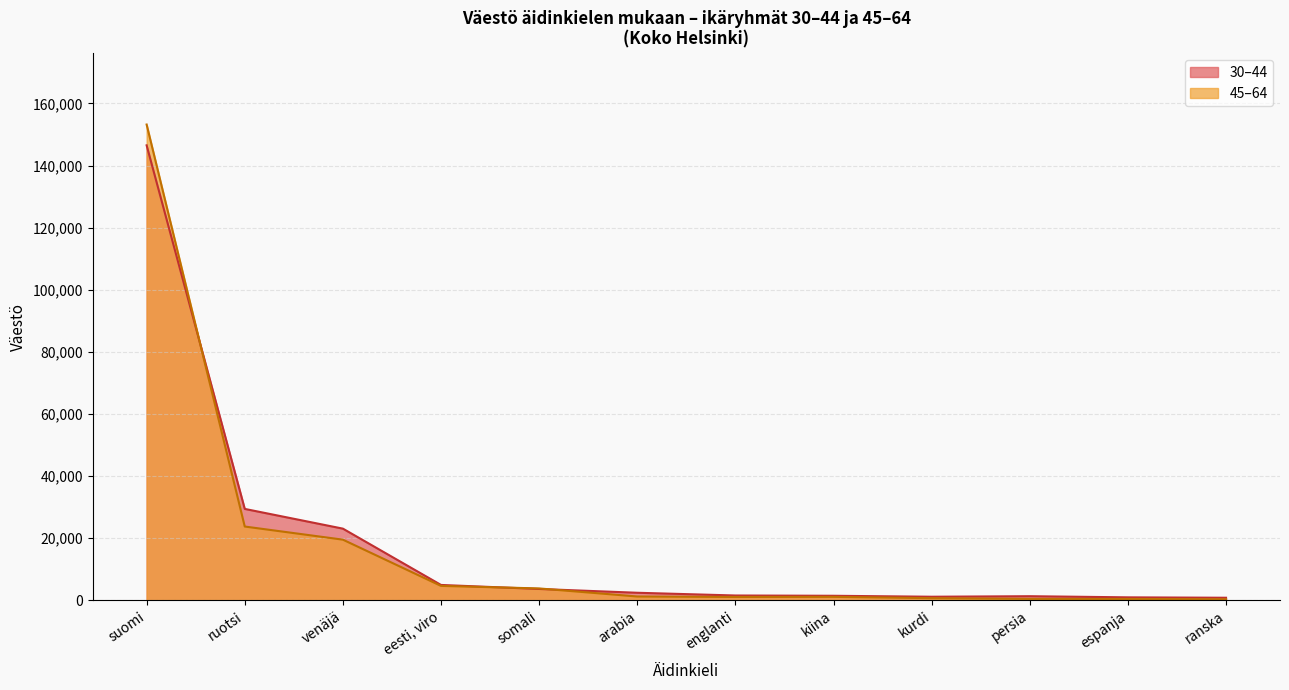

What is the maximum value shown in the chart?

153210